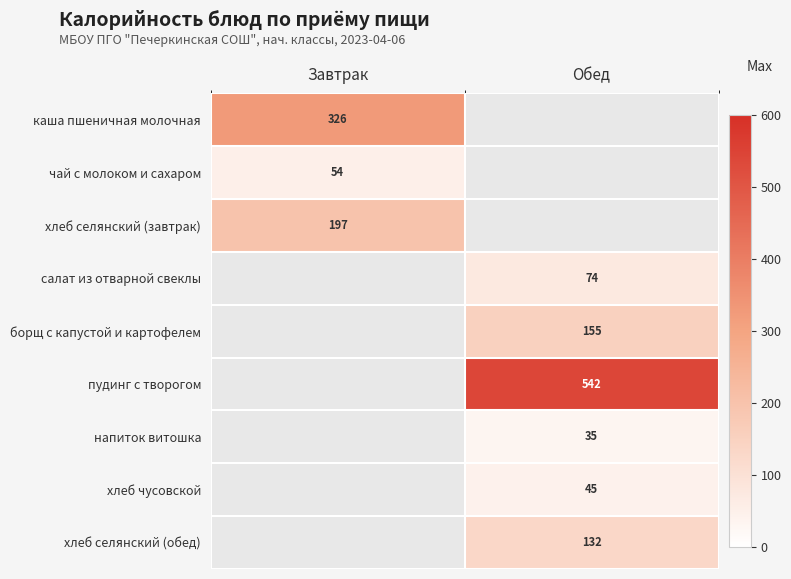

Which category has the highest value across all series?

Обед